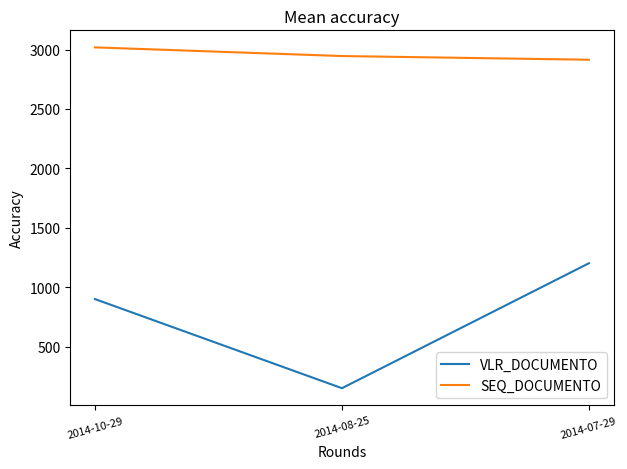

What is the total value across all series at 2014-10-29?

3918.0